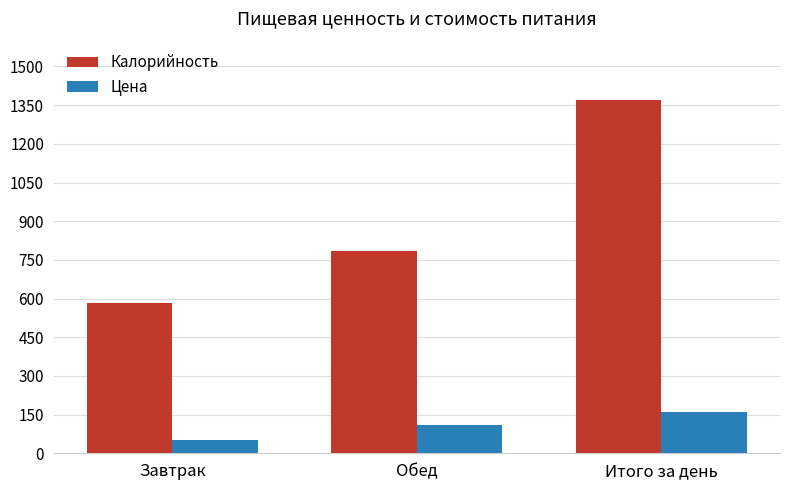

What is the sum of all Калорийность values?

2740